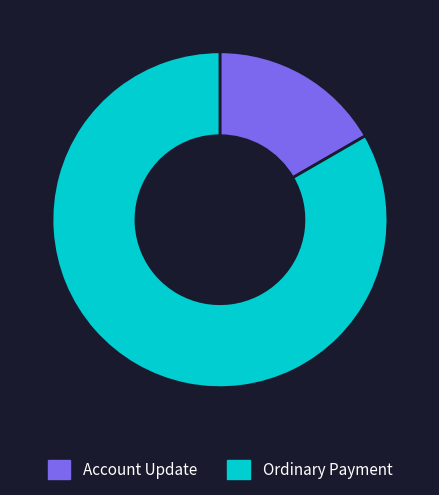

The Account Update slice represents 5% of the pie. True or false?

False